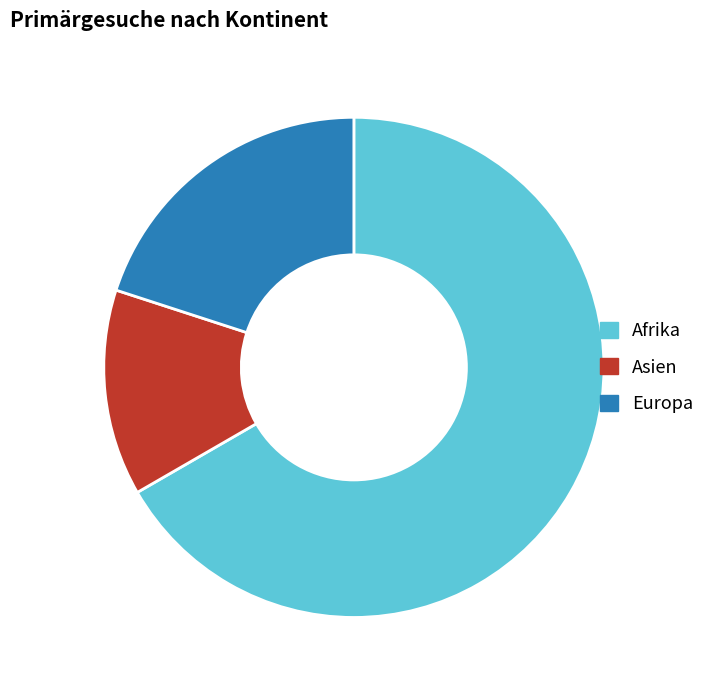

What is the largest slice in the pie chart?

Afrika